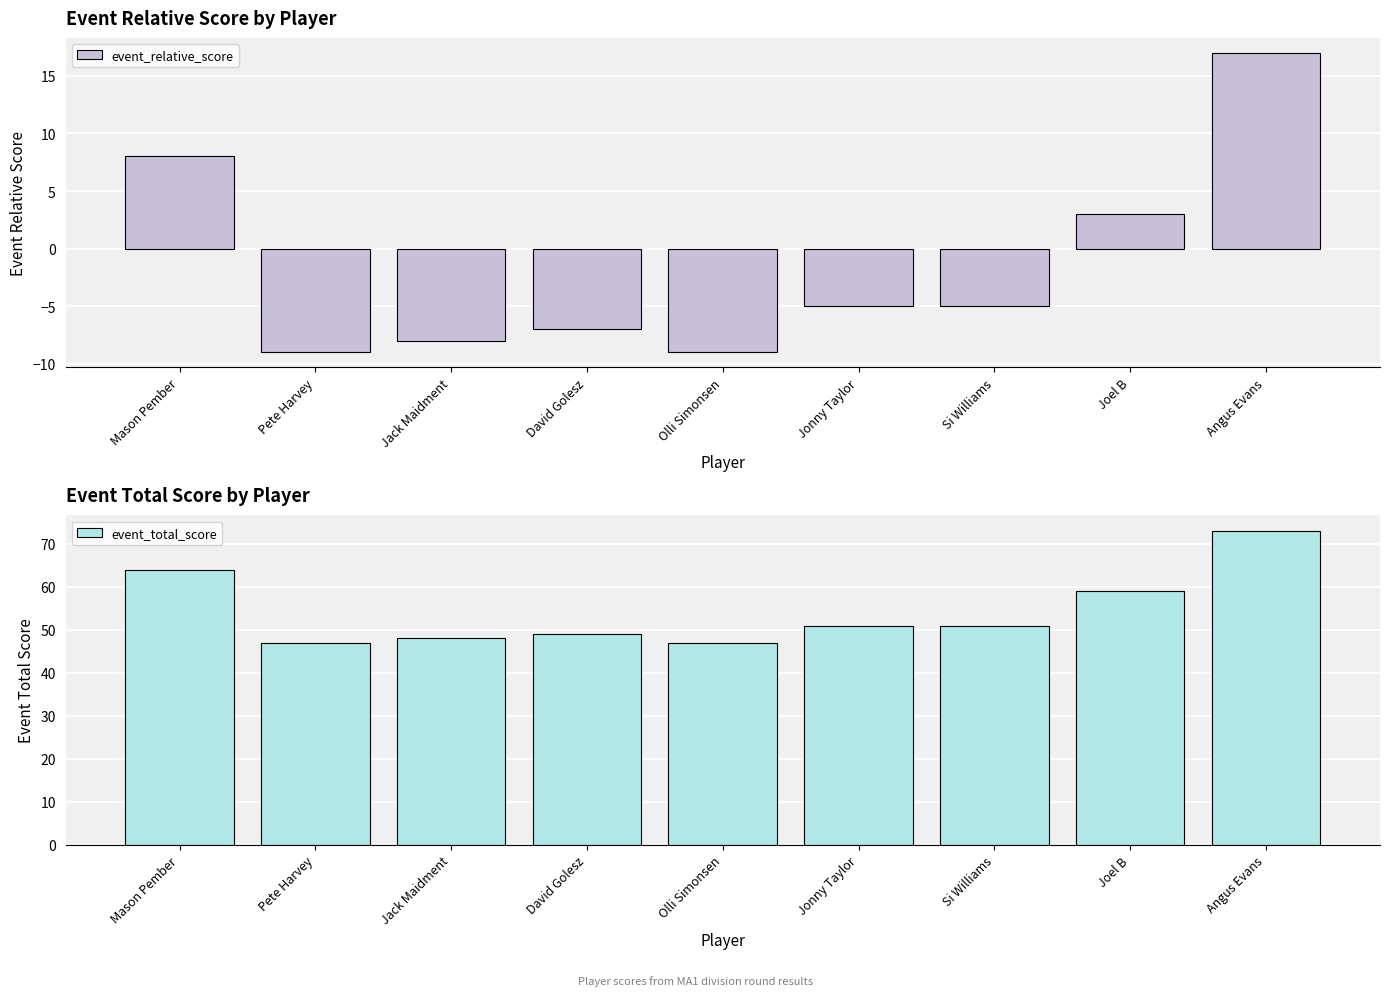

What is the label of the 4th bar from the right?

Jonny Taylor